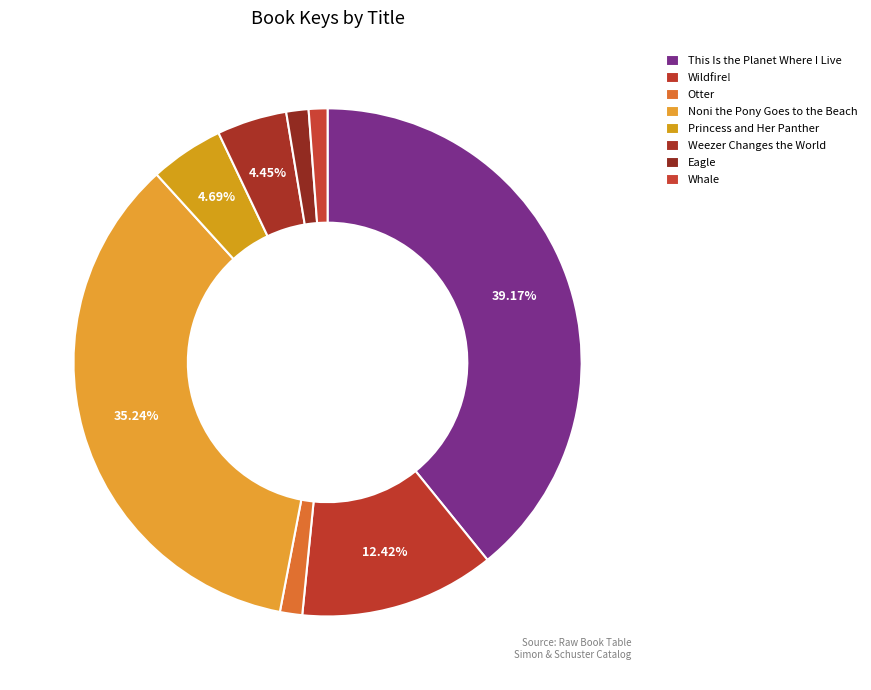

How many segments does this pie chart have?

8